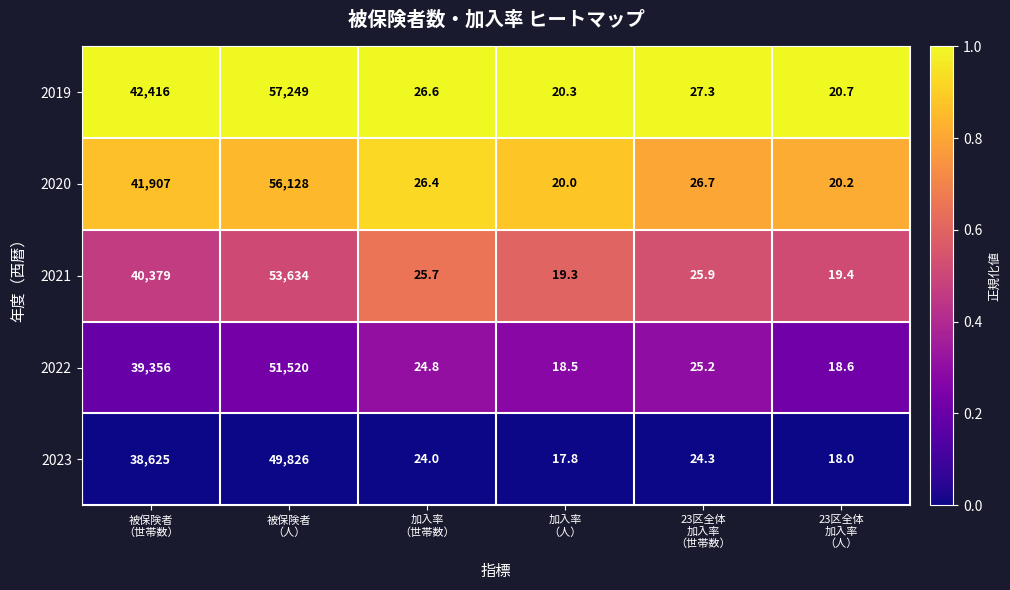

Reading left to right, transcribe all the data shown in this chart.

2019: 42416.0	57249.0	26.6	20.3	27.3	20.7
2020: 41907.0	56128.0	26.4	20.0	26.7	20.2
2021: 40379.0	53634.0	25.7	19.3	25.9	19.4
2022: 39356.0	51520.0	24.8	18.5	25.2	18.6
2023: 38625.0	49826.0	24.0	17.8	24.3	18.0